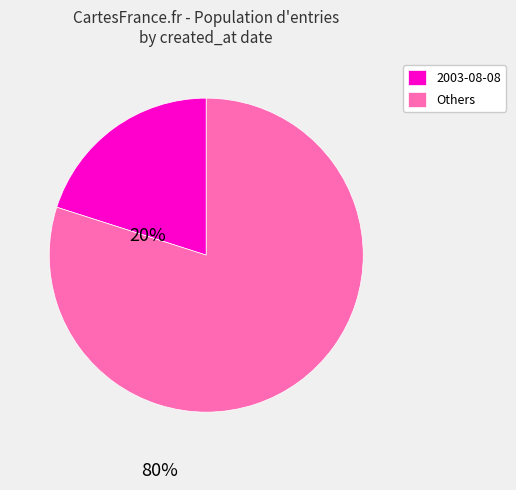

Does any single category account for the majority?

Yes